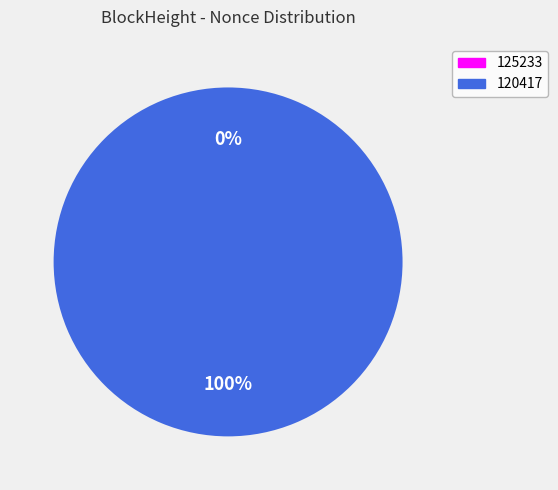

True or false: 125233 accounts for 0% of the total.

True